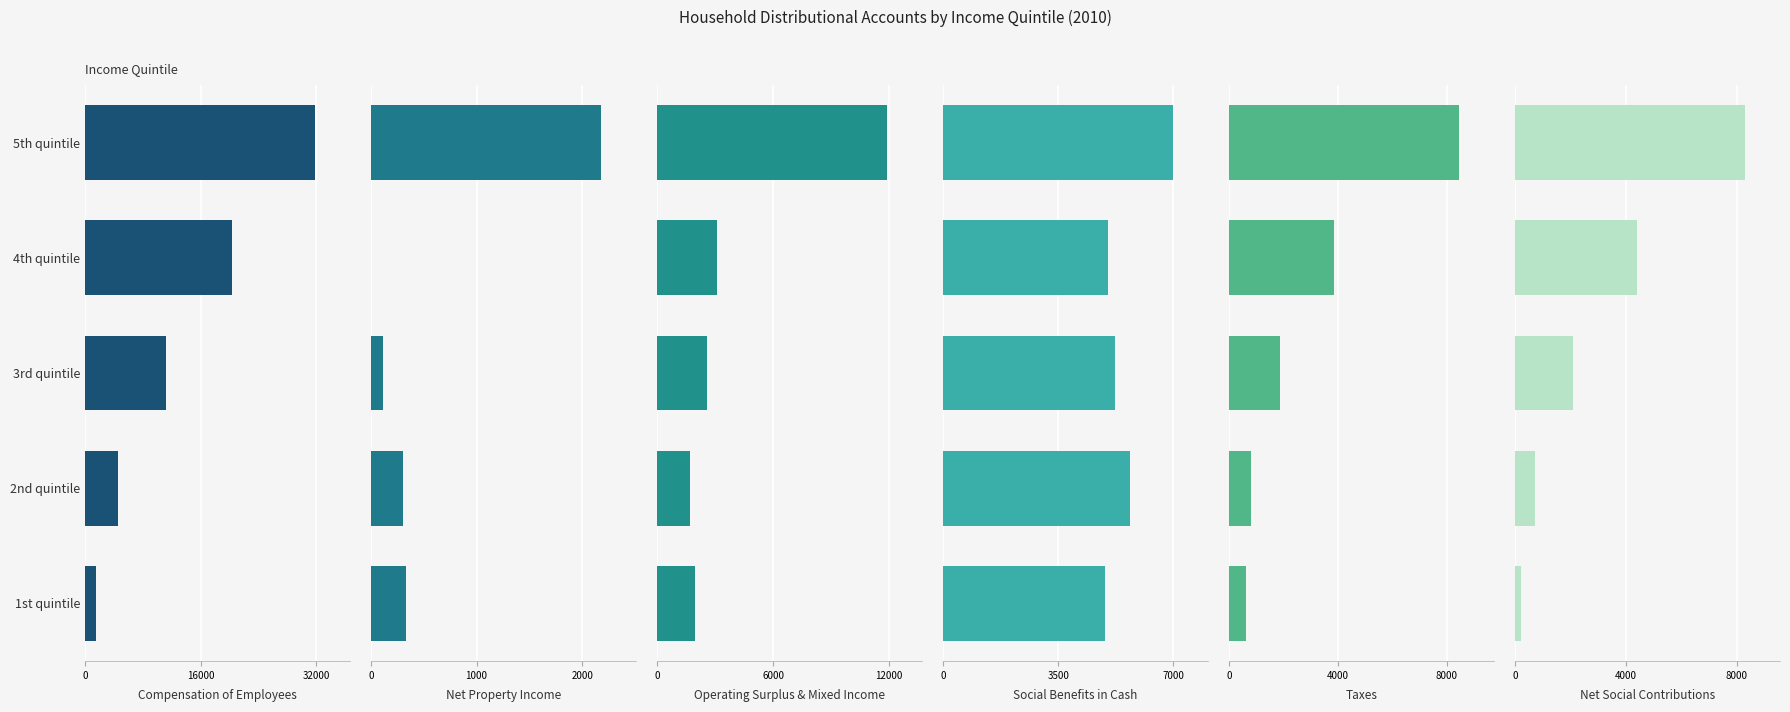

How many series are shown in this chart?

6